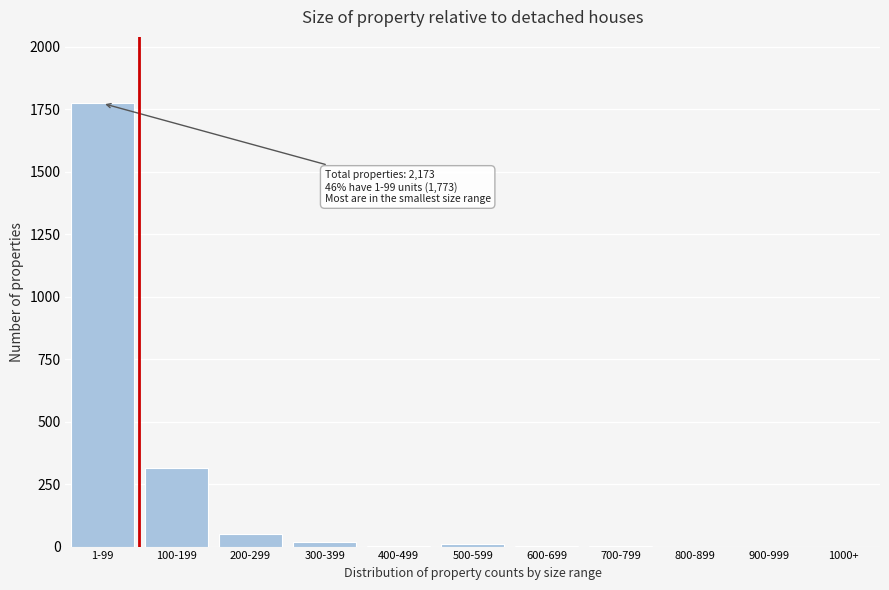

What is the sum of all values?

2173